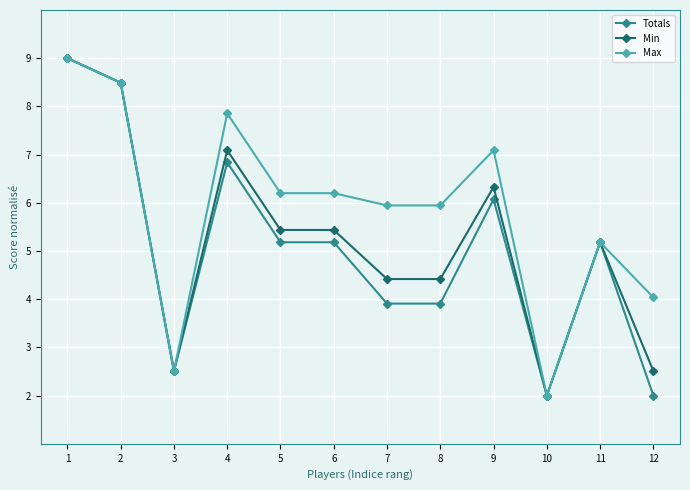

What is the maximum value for Min?

9.0